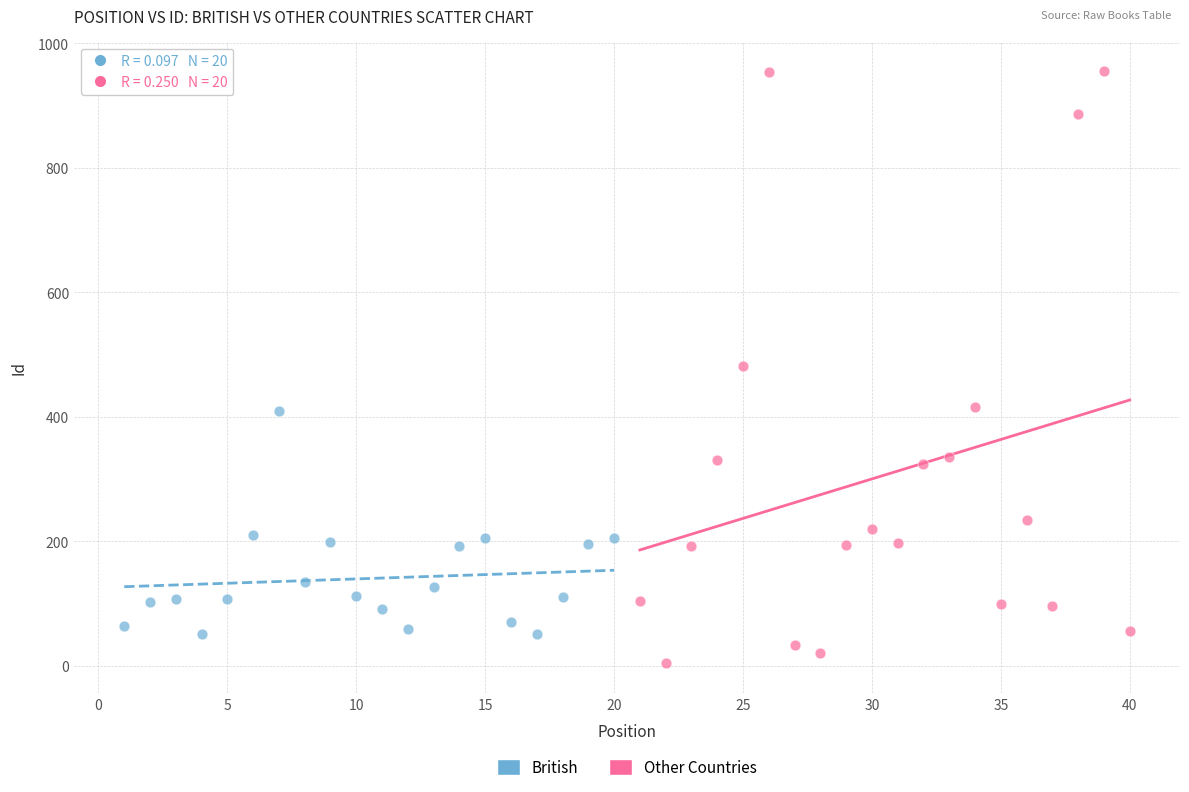

Which series contains the highest Y value?

Other Countries